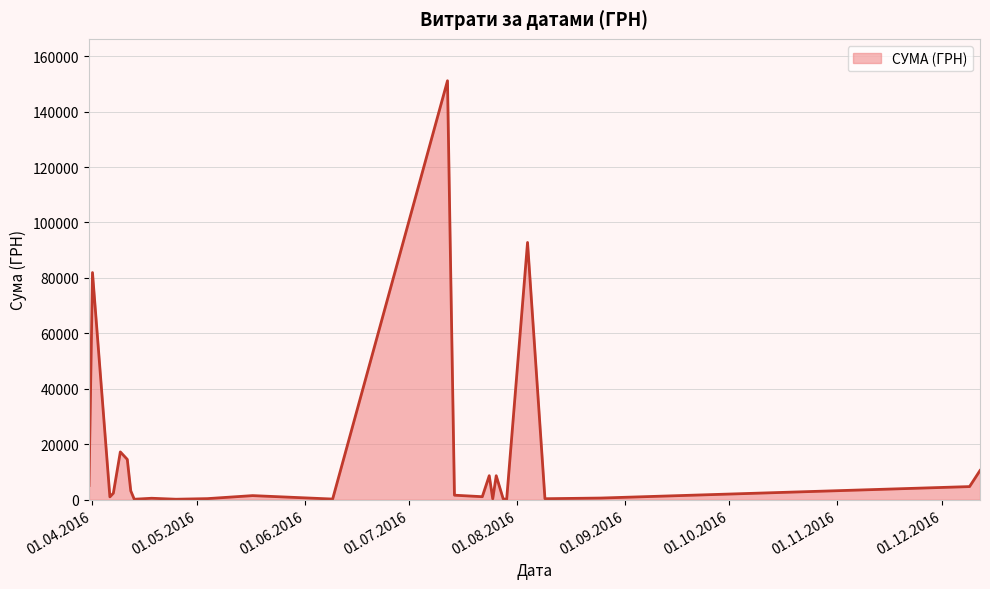

What is the difference between the maximum and minimum values?

151018.1